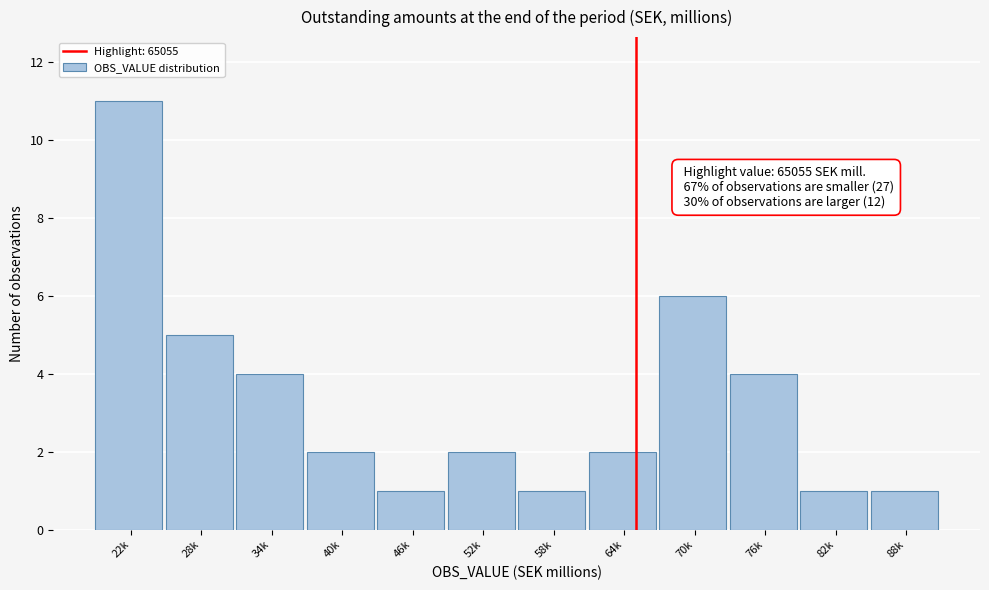

Reading left to right, extract all data points from this chart.

11	5	4	2	1	2	1	2	6	4	1	1